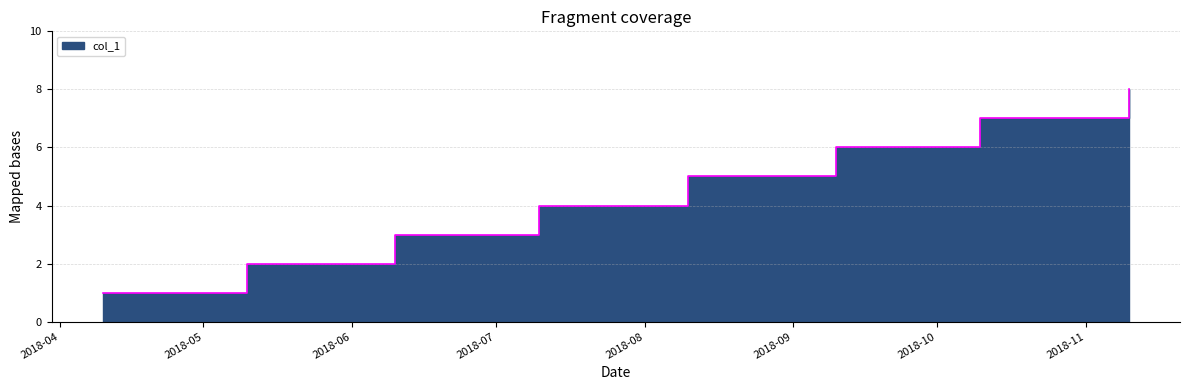

What is the label of the 4th point from the left?

2018-07-10